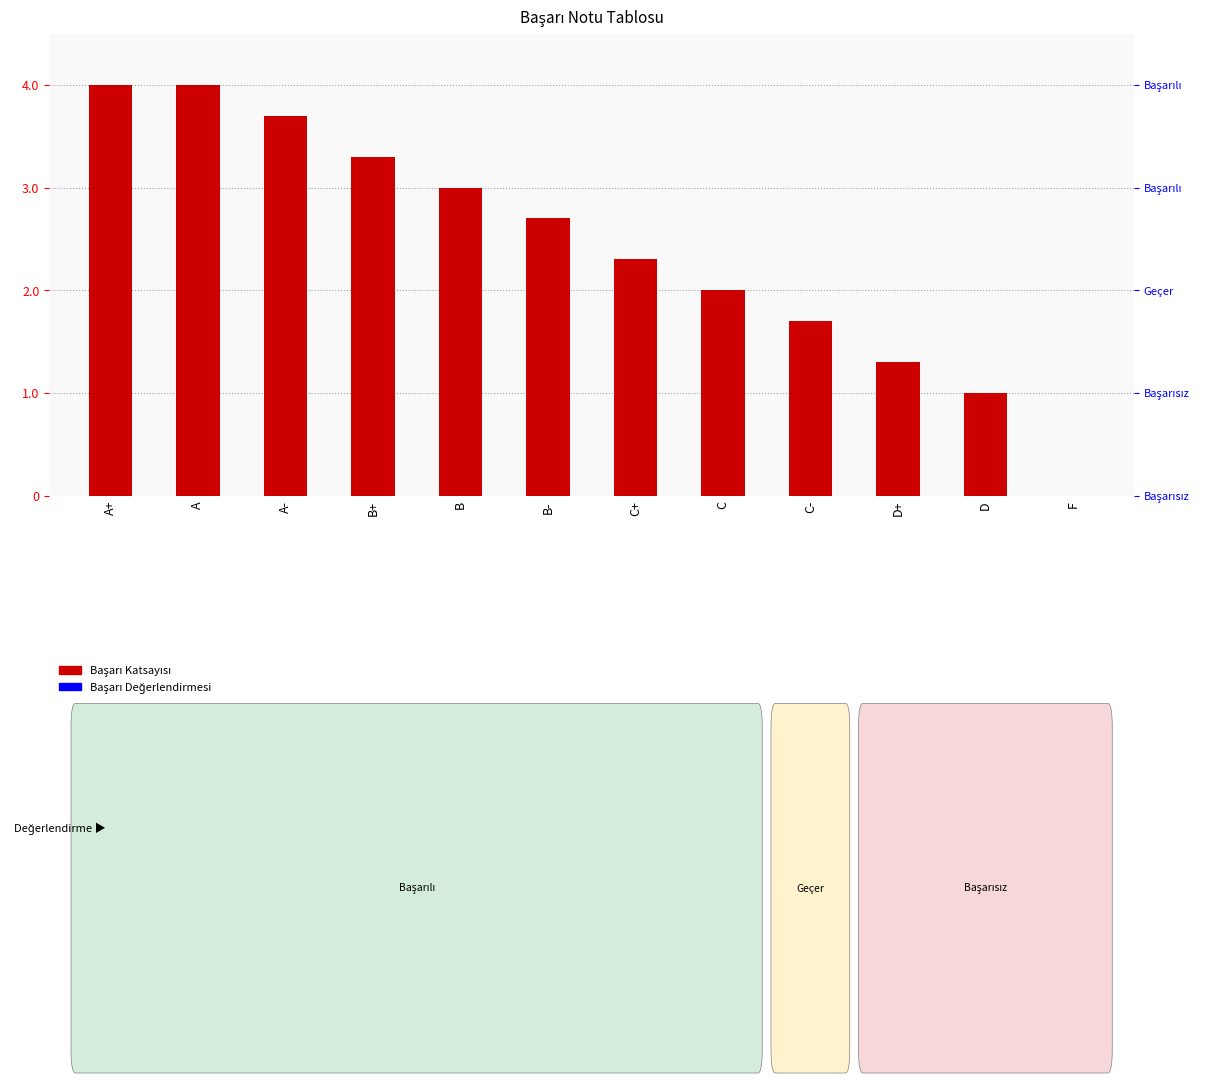

What is the ratio of the value at B- to the value at D+?

2.1